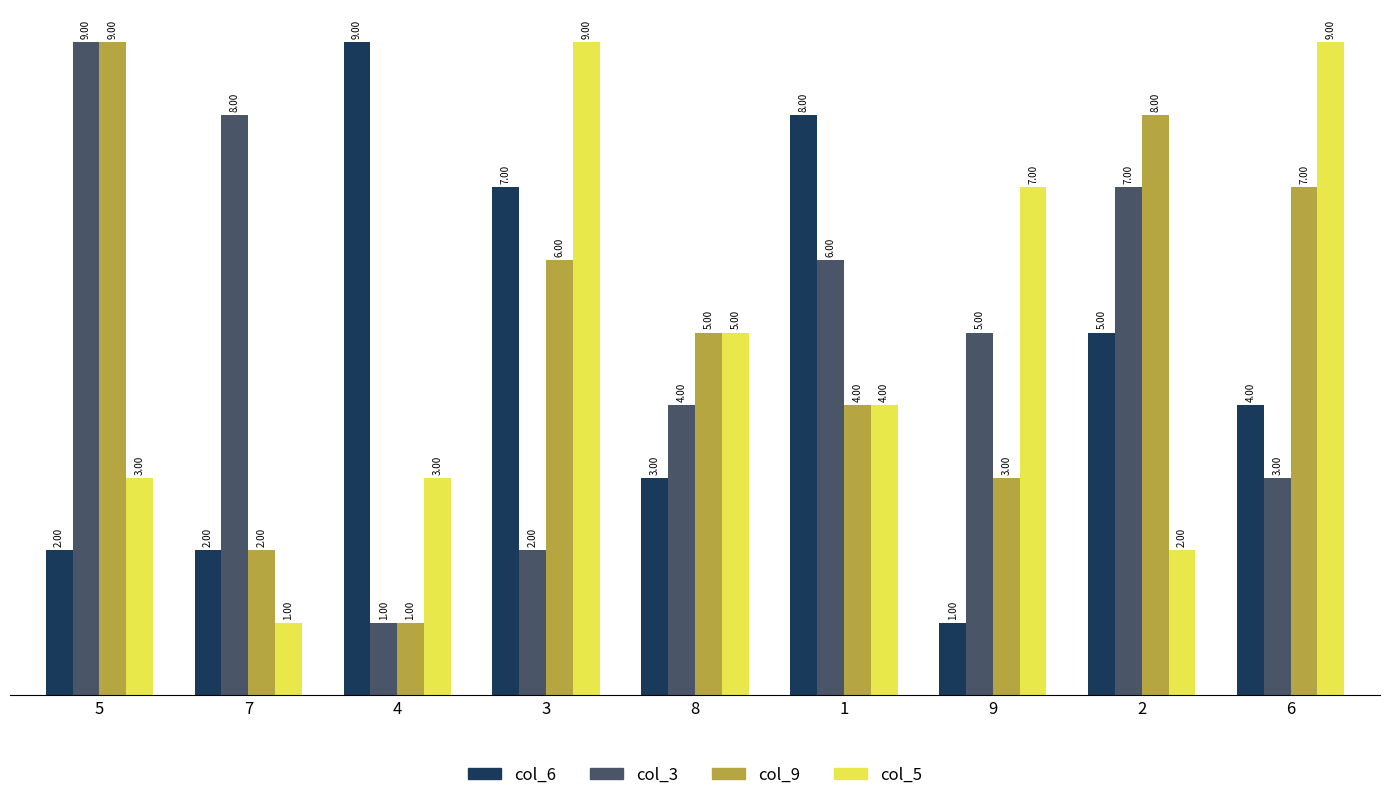

At which label does col_6 first exceed 4?

4